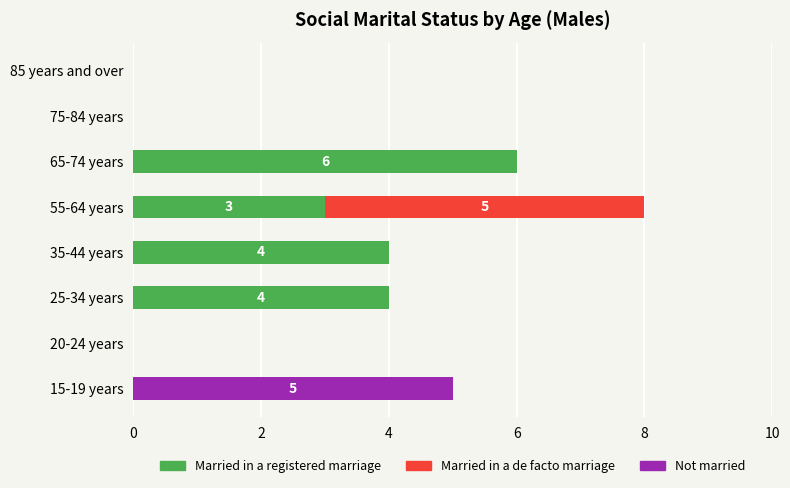

The value of Married in a registered marriage at 55-64 years is 1. True or false?

False